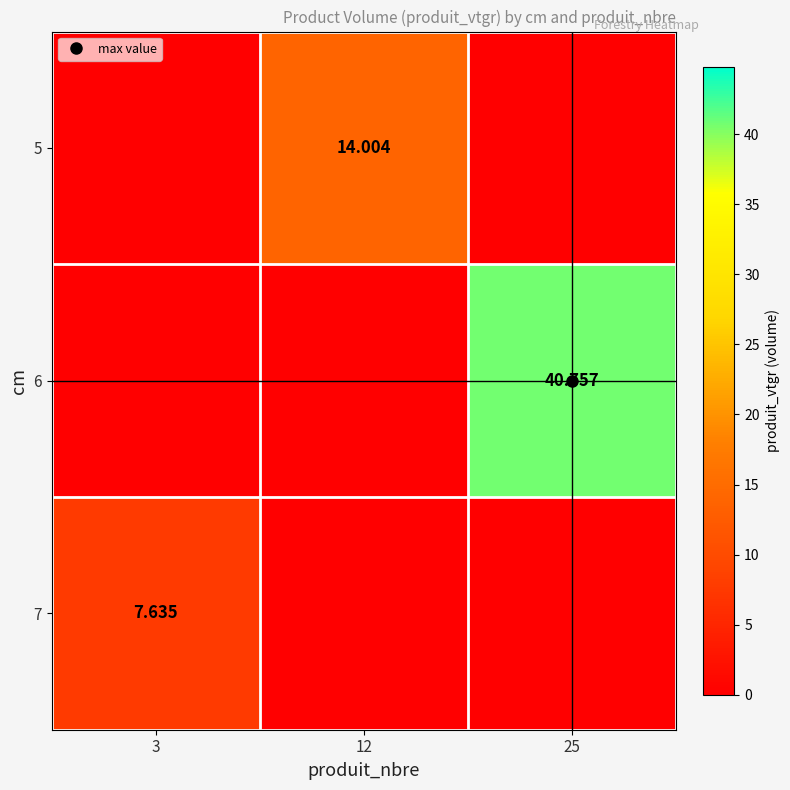

How many data points in 6 are above 0?

1